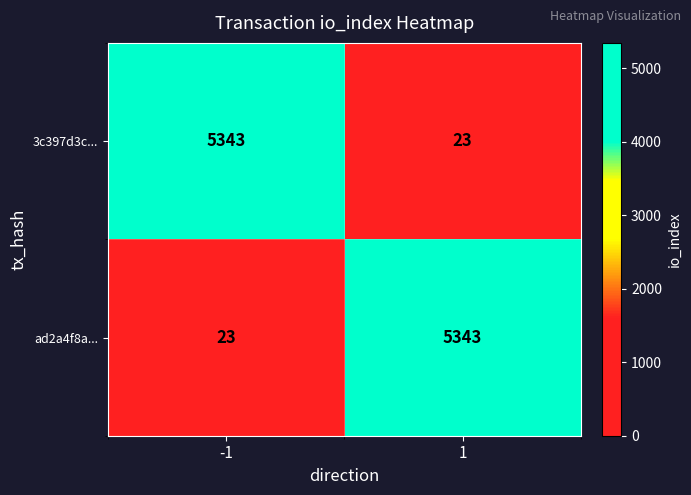

What is the total value across all series at -1?

5366